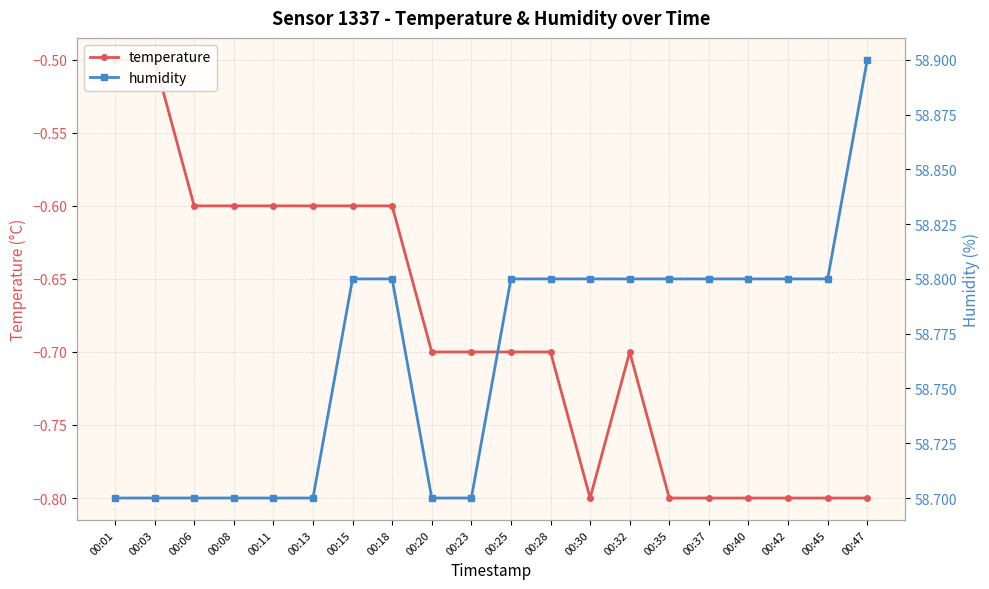

At how many categories does at least one series exceed 35?

20